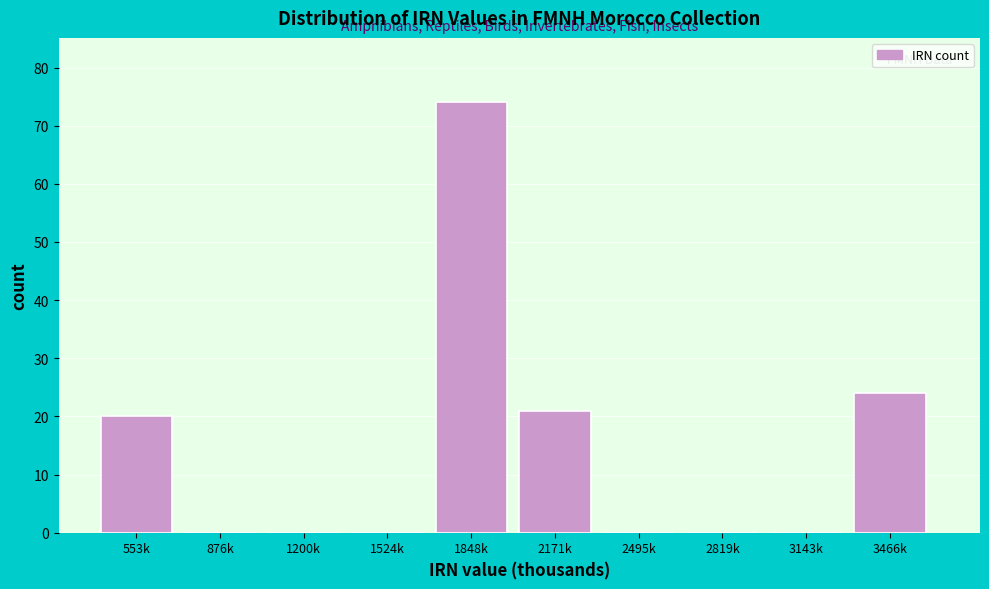

Reading left to right, transcribe all the data shown in this chart.

553k=20	876k=0	1200k=0	1524k=0	1848k=74	2171k=21	2495k=0	2819k=0	3143k=0	3466k=24